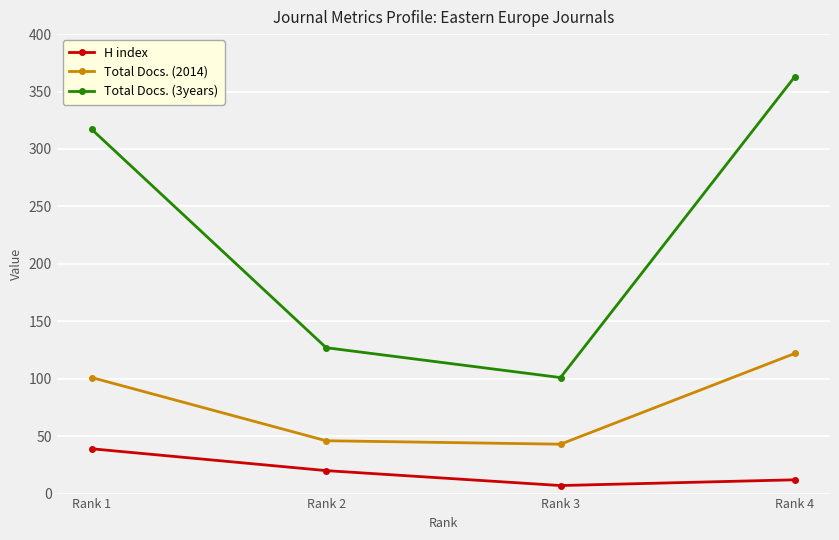

What is the difference between the maximum and minimum values in the Total Docs. (2014) series?

79